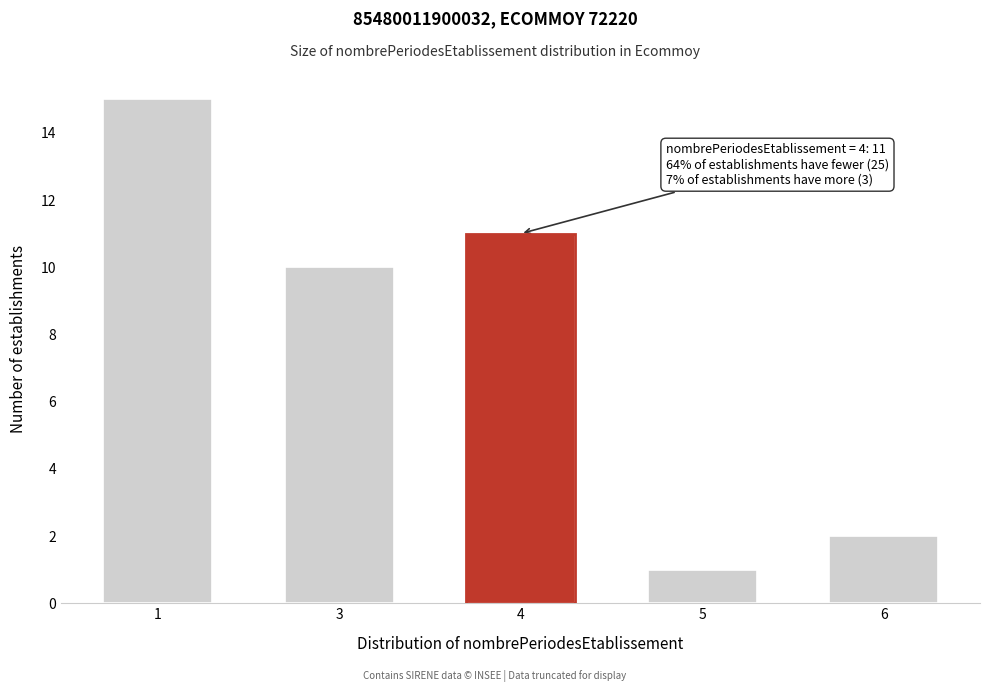

Reading left to right, what are all the values shown in this chart?

15	10	11	1	2